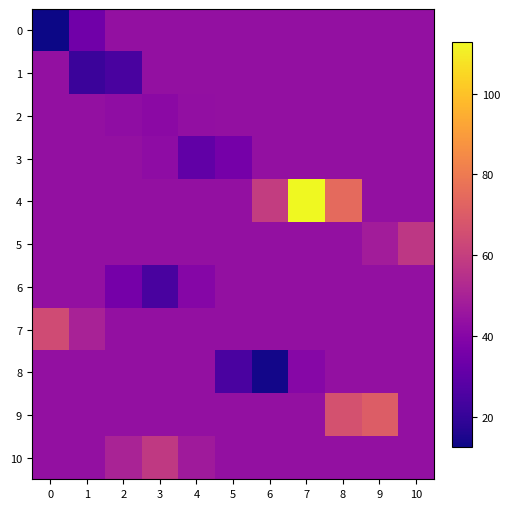

Between 6 and 10, which is larger?

6